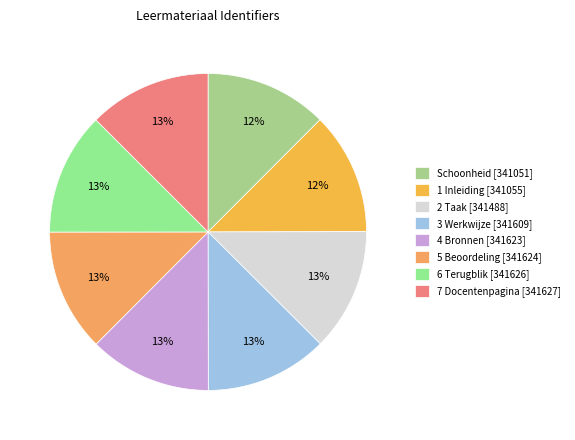

Which slice is the largest?

7 Docentenpagina [341627]